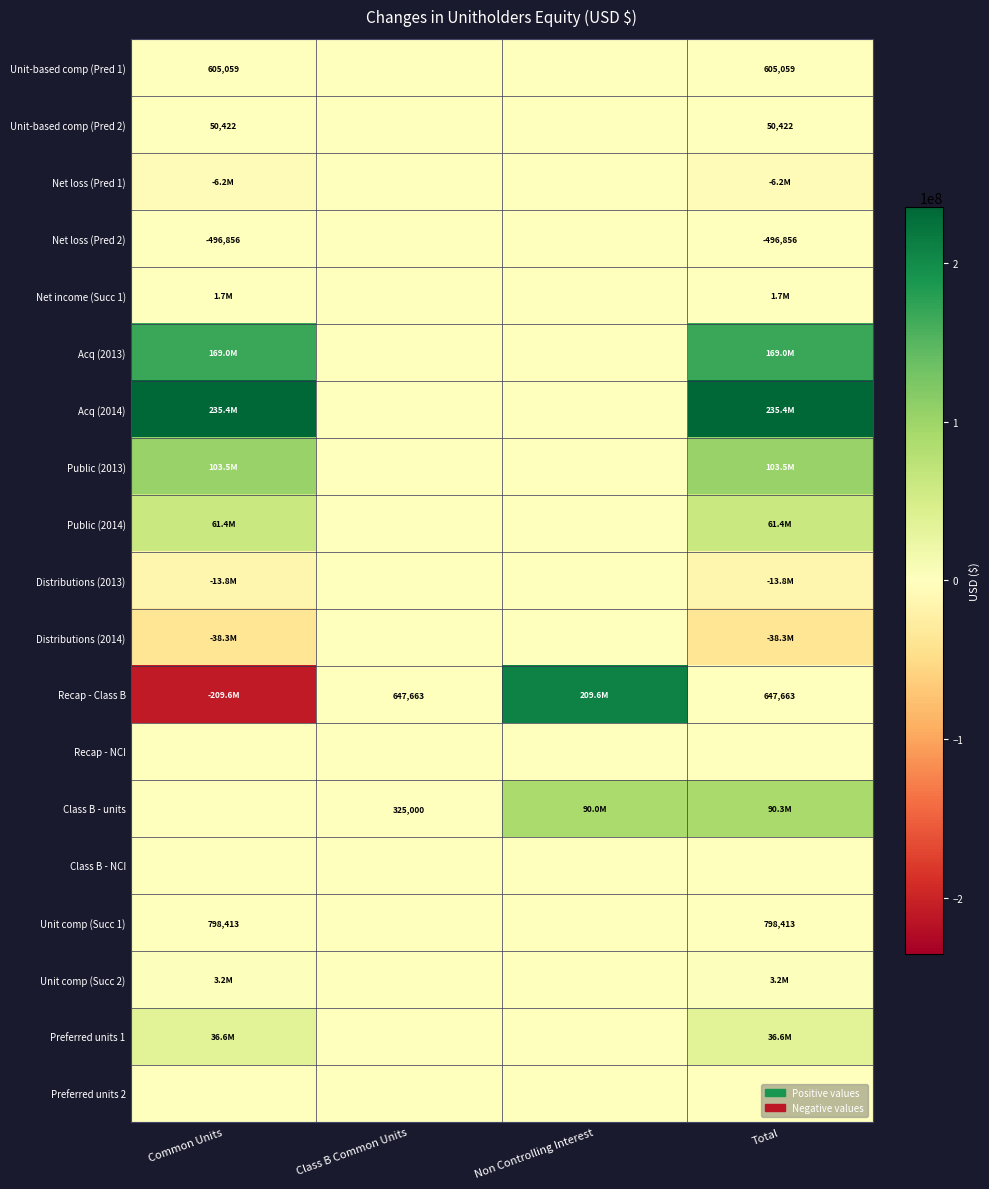

The value of Unit-based comp (Pred 2) at Total is 24124. True or false?

False